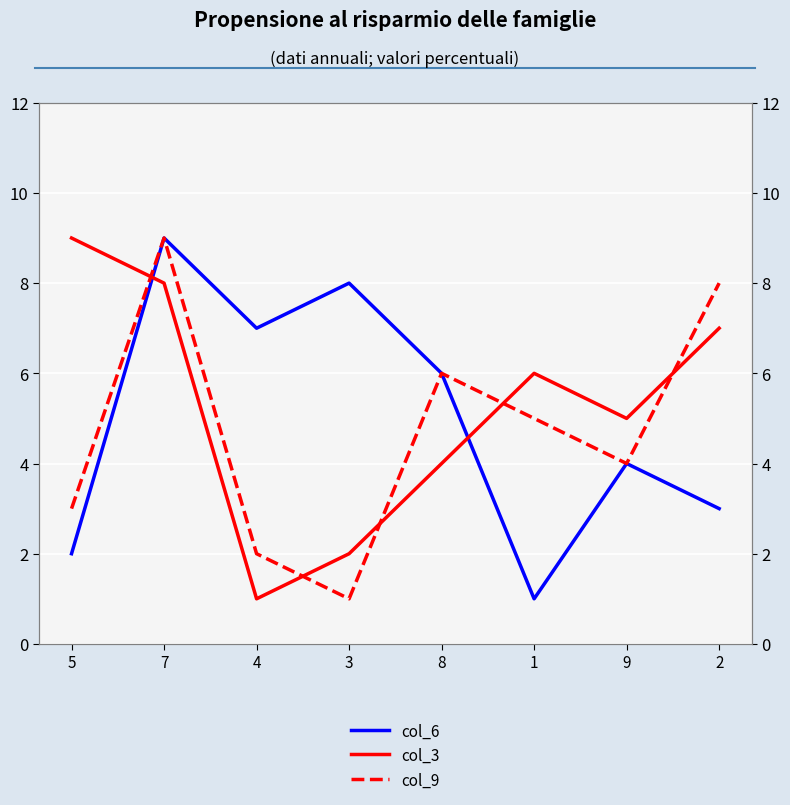

What position from the right is 3?

5